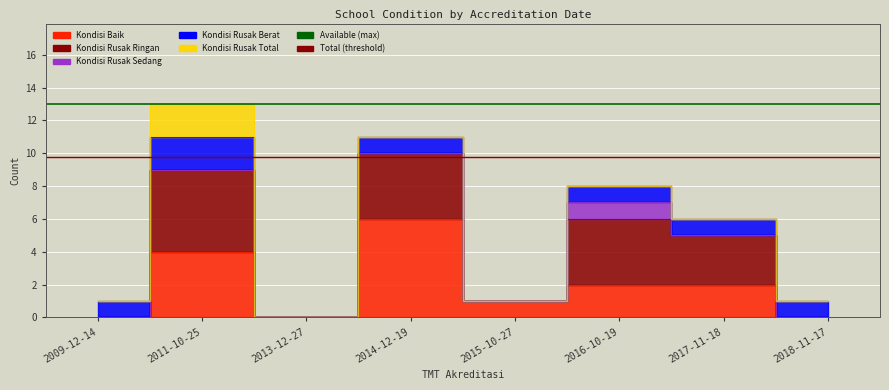

What is the sum of all Available CPU cores values?

26.0